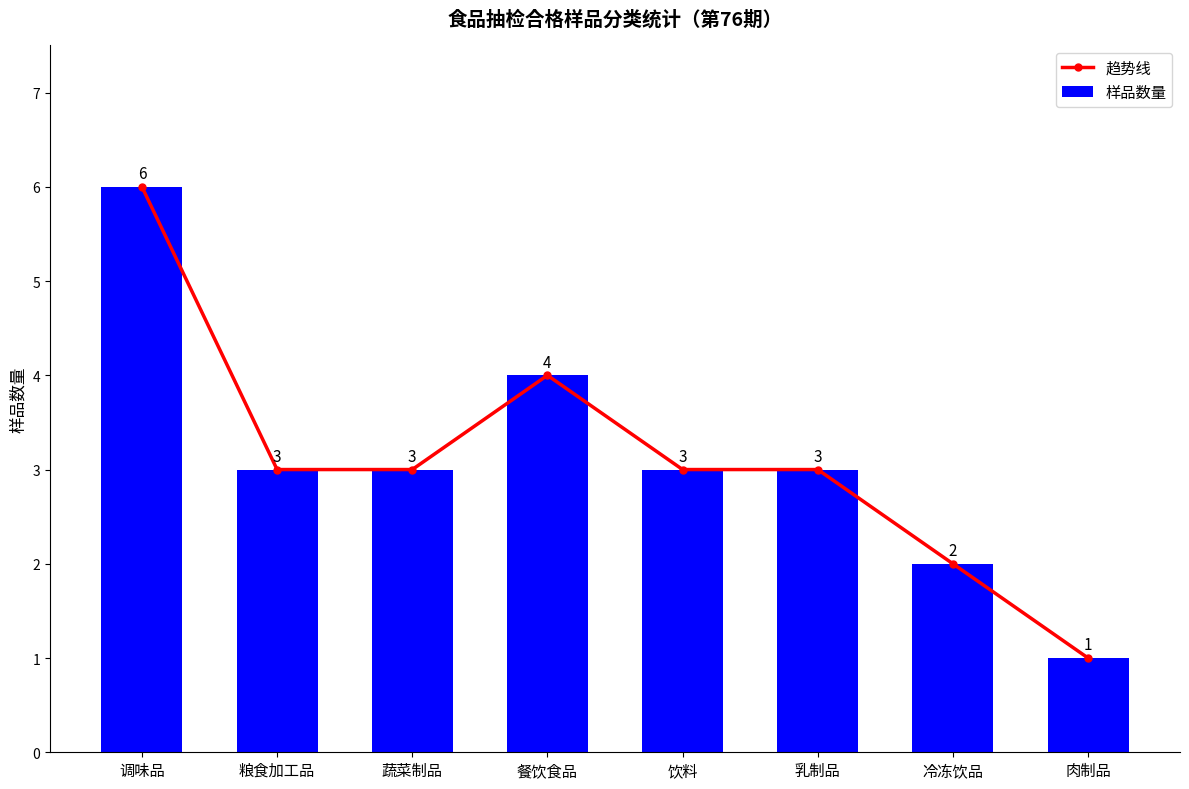

What is the sum of the 样品数量 values at 饮料 and 冷冻饮品?

5